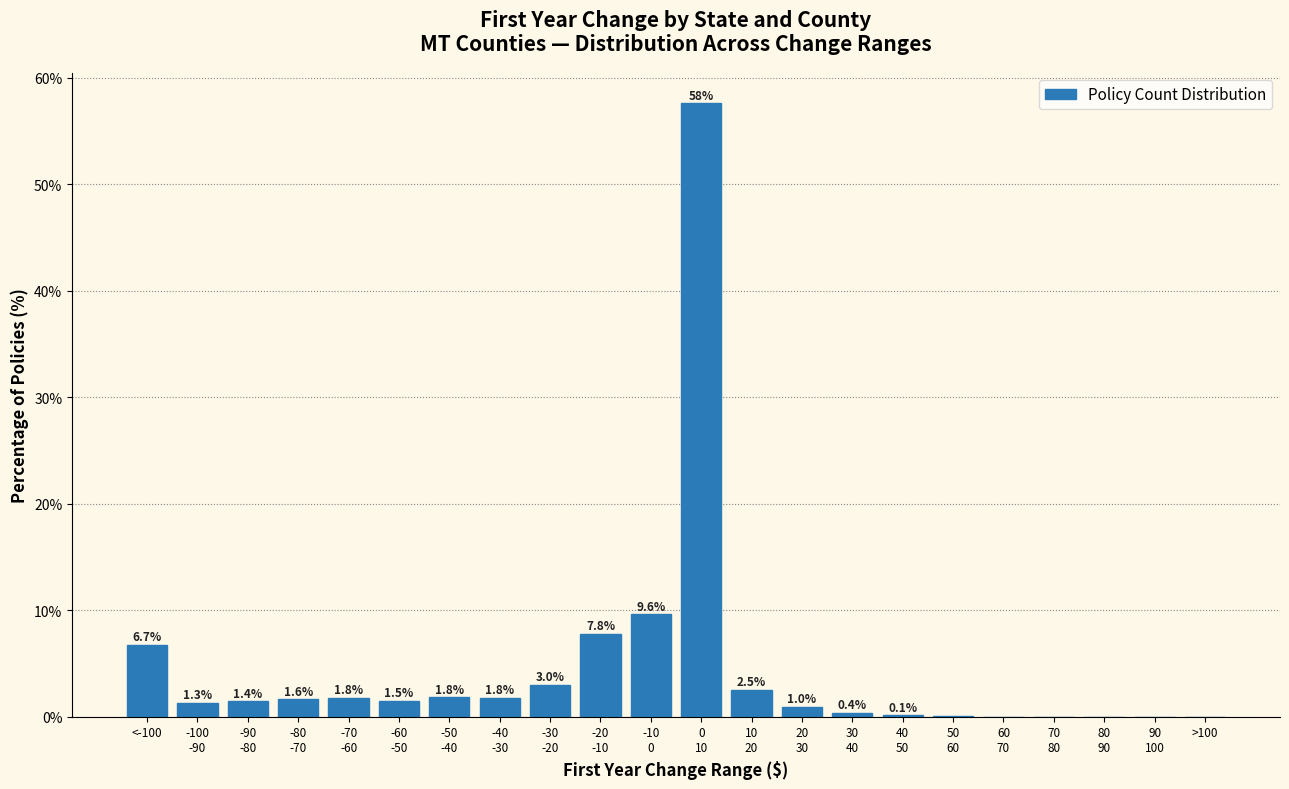

The value at >100 is 0.0. True or false?

True